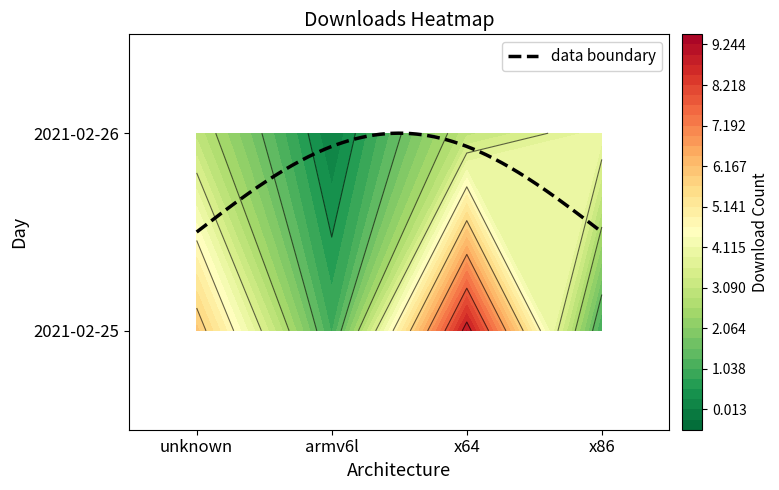

How many data points in 2021-02-26 are less than 3?

1